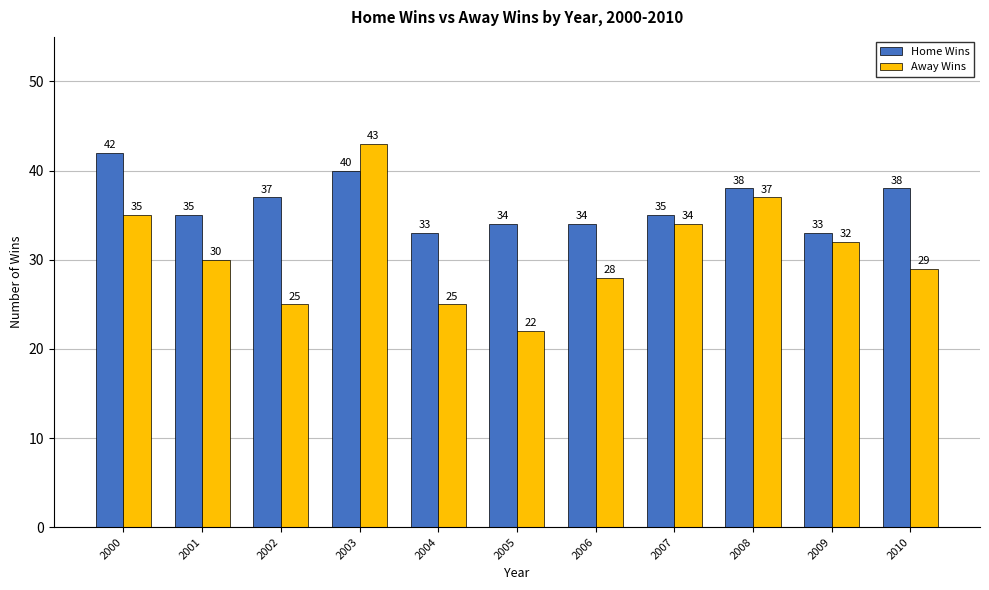

At how many categories does at least one series exceed 25?

11